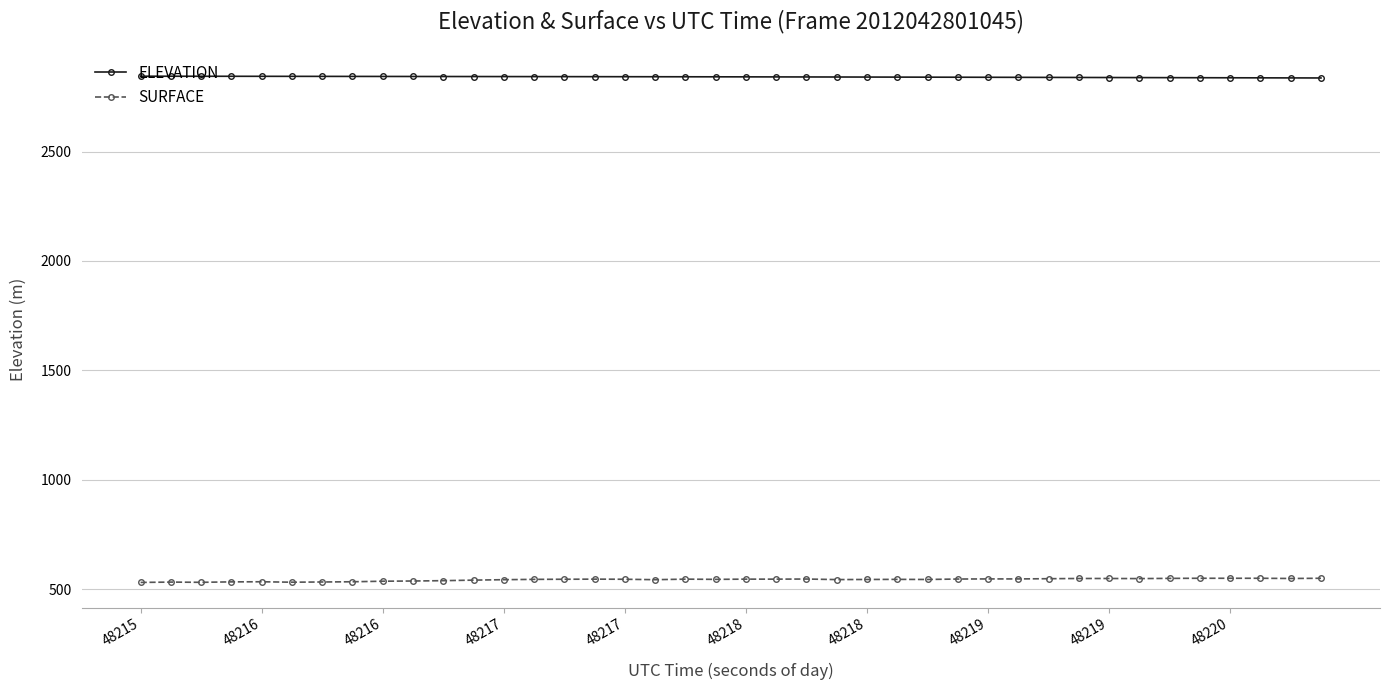

True or false: SURFACE and ELEVATION cross at least once.

False